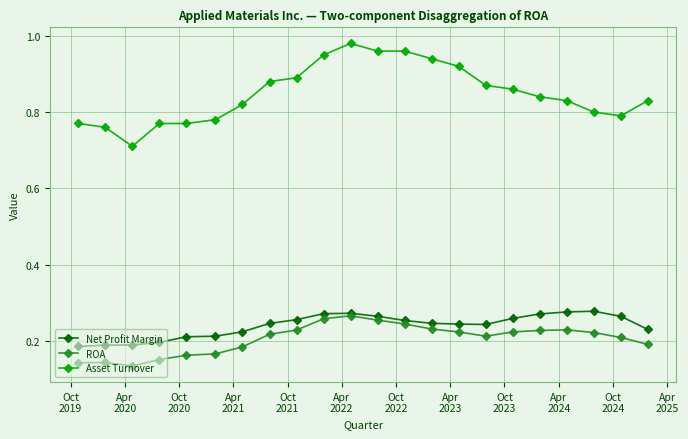

Which series has the largest total across all categories?

Asset Turnover